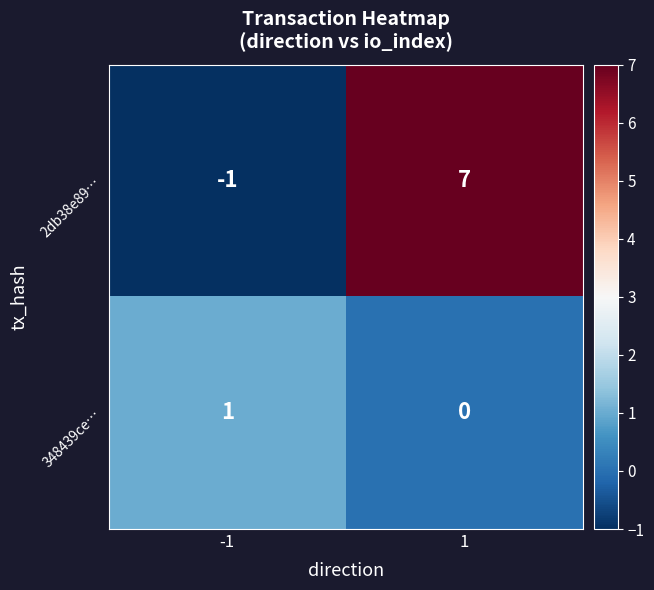

The 2db38e89… series shows -1 at -1. True or false?

True